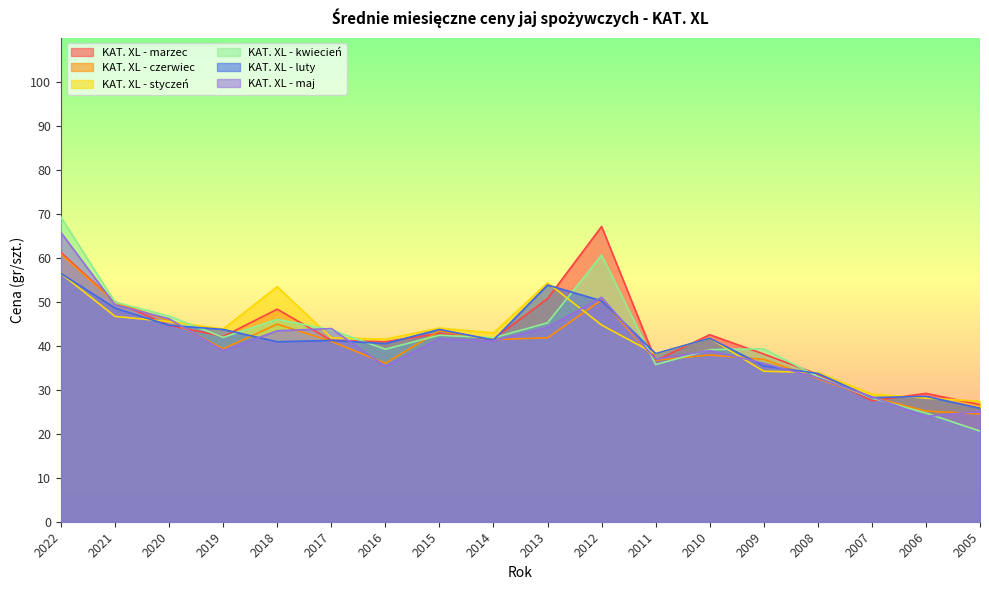

What is the maximum value shown in the chart?

69.2